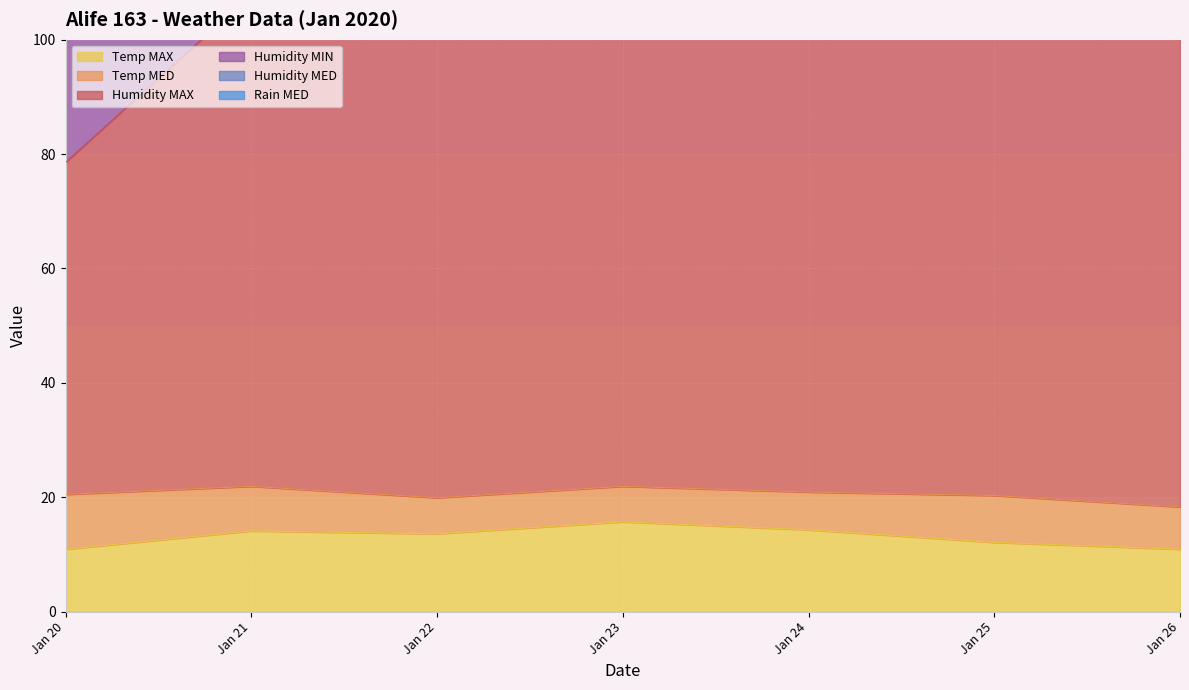

The value of Temp MAX at Jan 21 is 14.1. True or false?

True